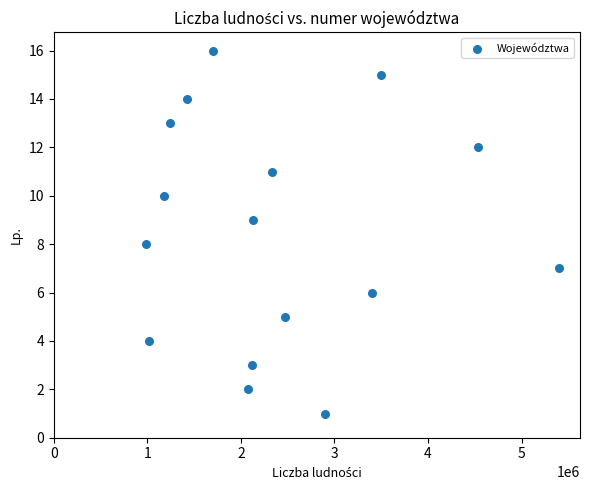

What is the range of X values (max minus min)?

4416906